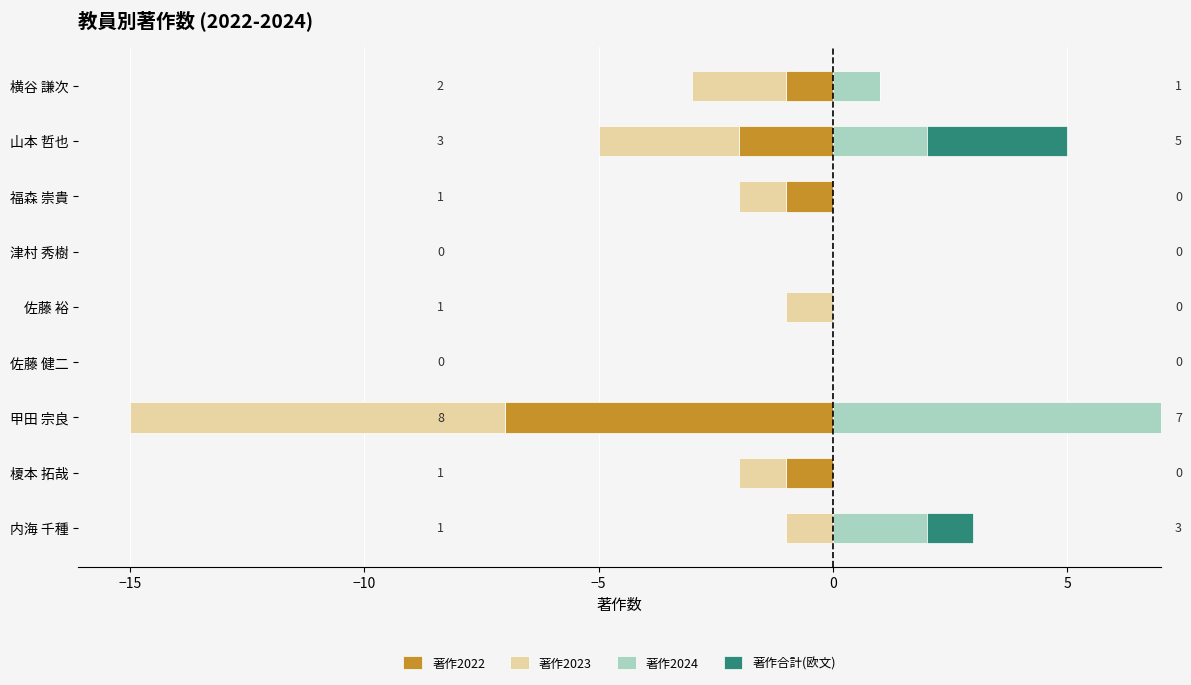

Which series has the largest range (max minus min)?

著作2023